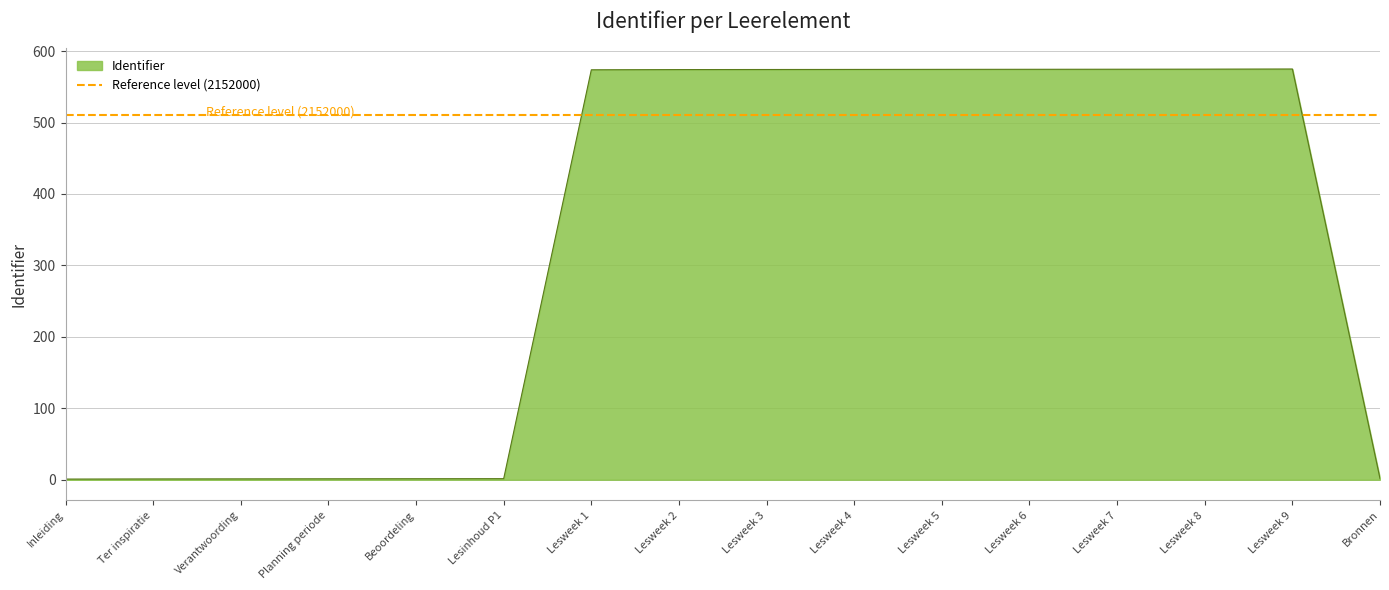

What is the greatest value displayed?

574.9